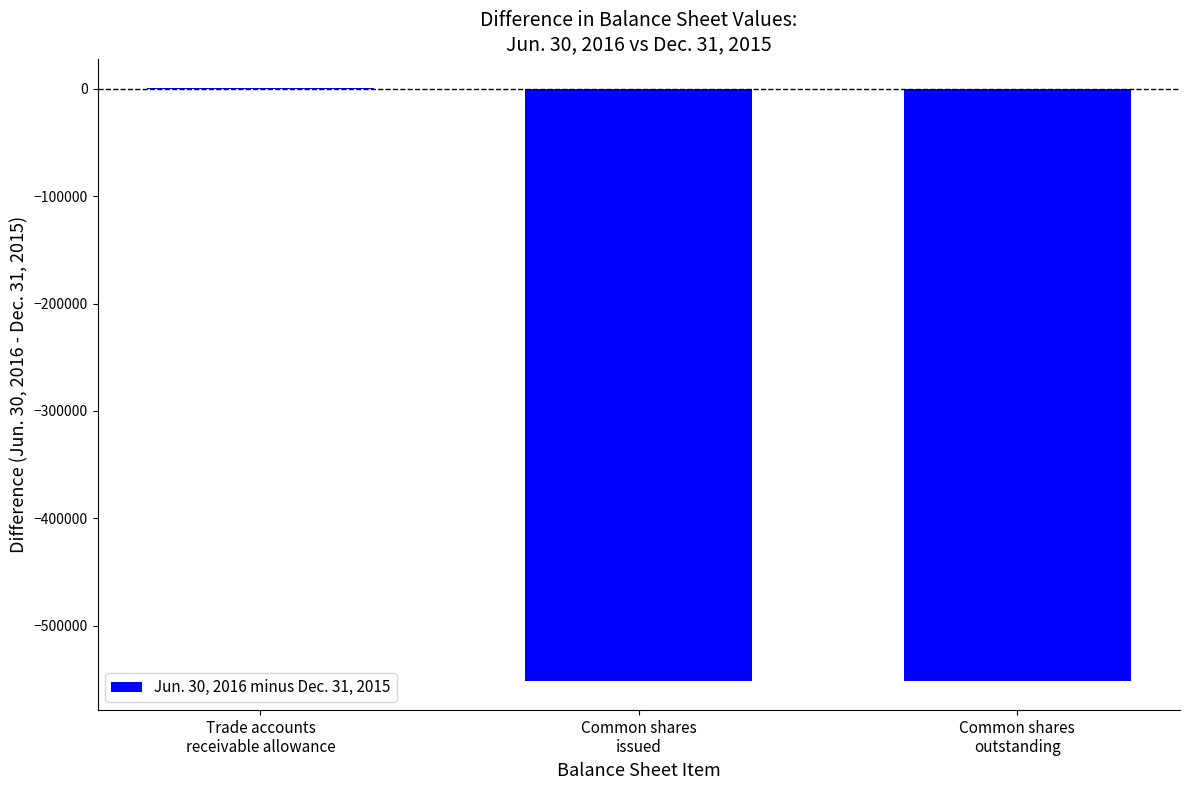

What is the greatest value displayed?

637